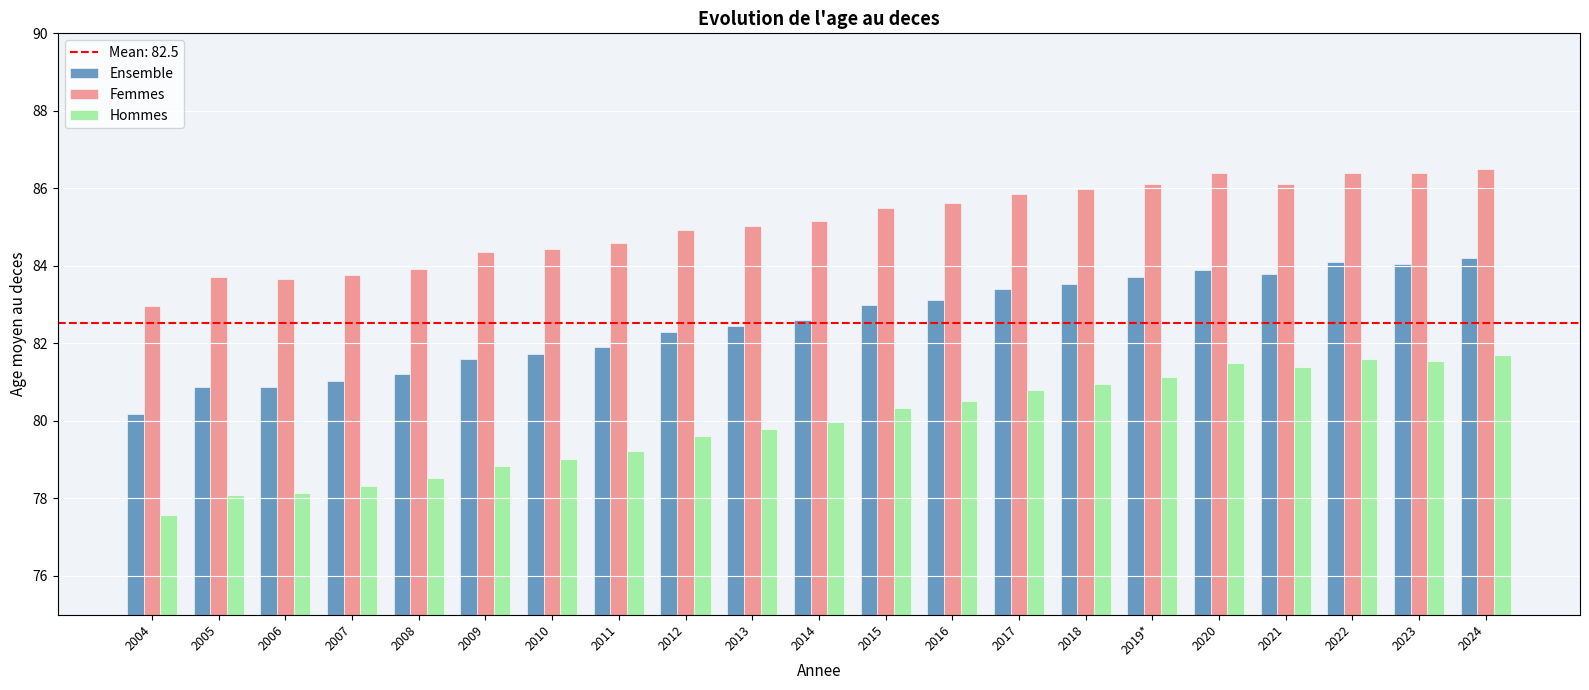

How many distinct data groups are displayed?

3